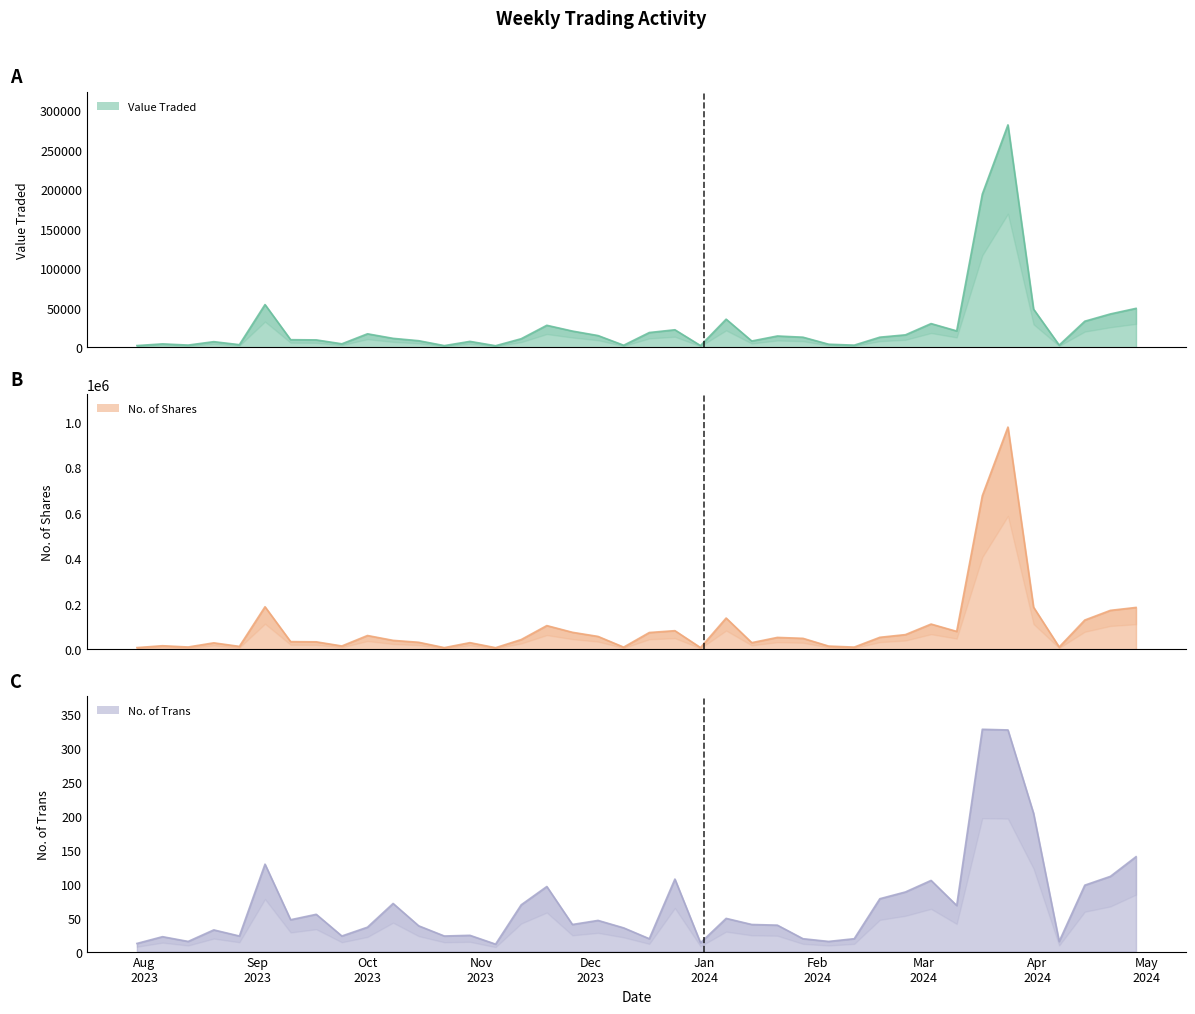

How many lines are shown in the chart?

3